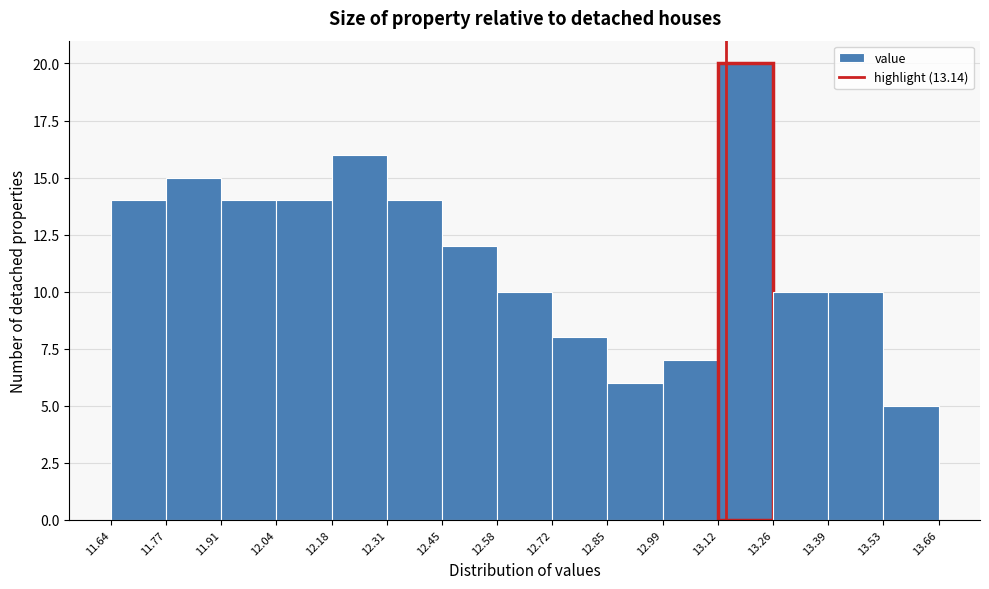

Reading left to right, transcribe this chart: for each bar, give the range it covers on the x-axis and its height. The values are not printed on the chart, so give them approximately, as read against the axis.

11.64 to 11.77: 14
11.77 to 11.91: 15
11.91 to 12.04: 14
12.04 to 12.18: 14
12.18 to 12.31: 16
12.31 to 12.45: 14
12.45 to 12.58: 12
12.58 to 12.72: 10
12.72 to 12.85: 8
12.85 to 12.99: 6
12.99 to 13.12: 7
13.12 to 13.26: 20
13.26 to 13.39: 10
13.39 to 13.53: 10
13.53 to 13.66: 5